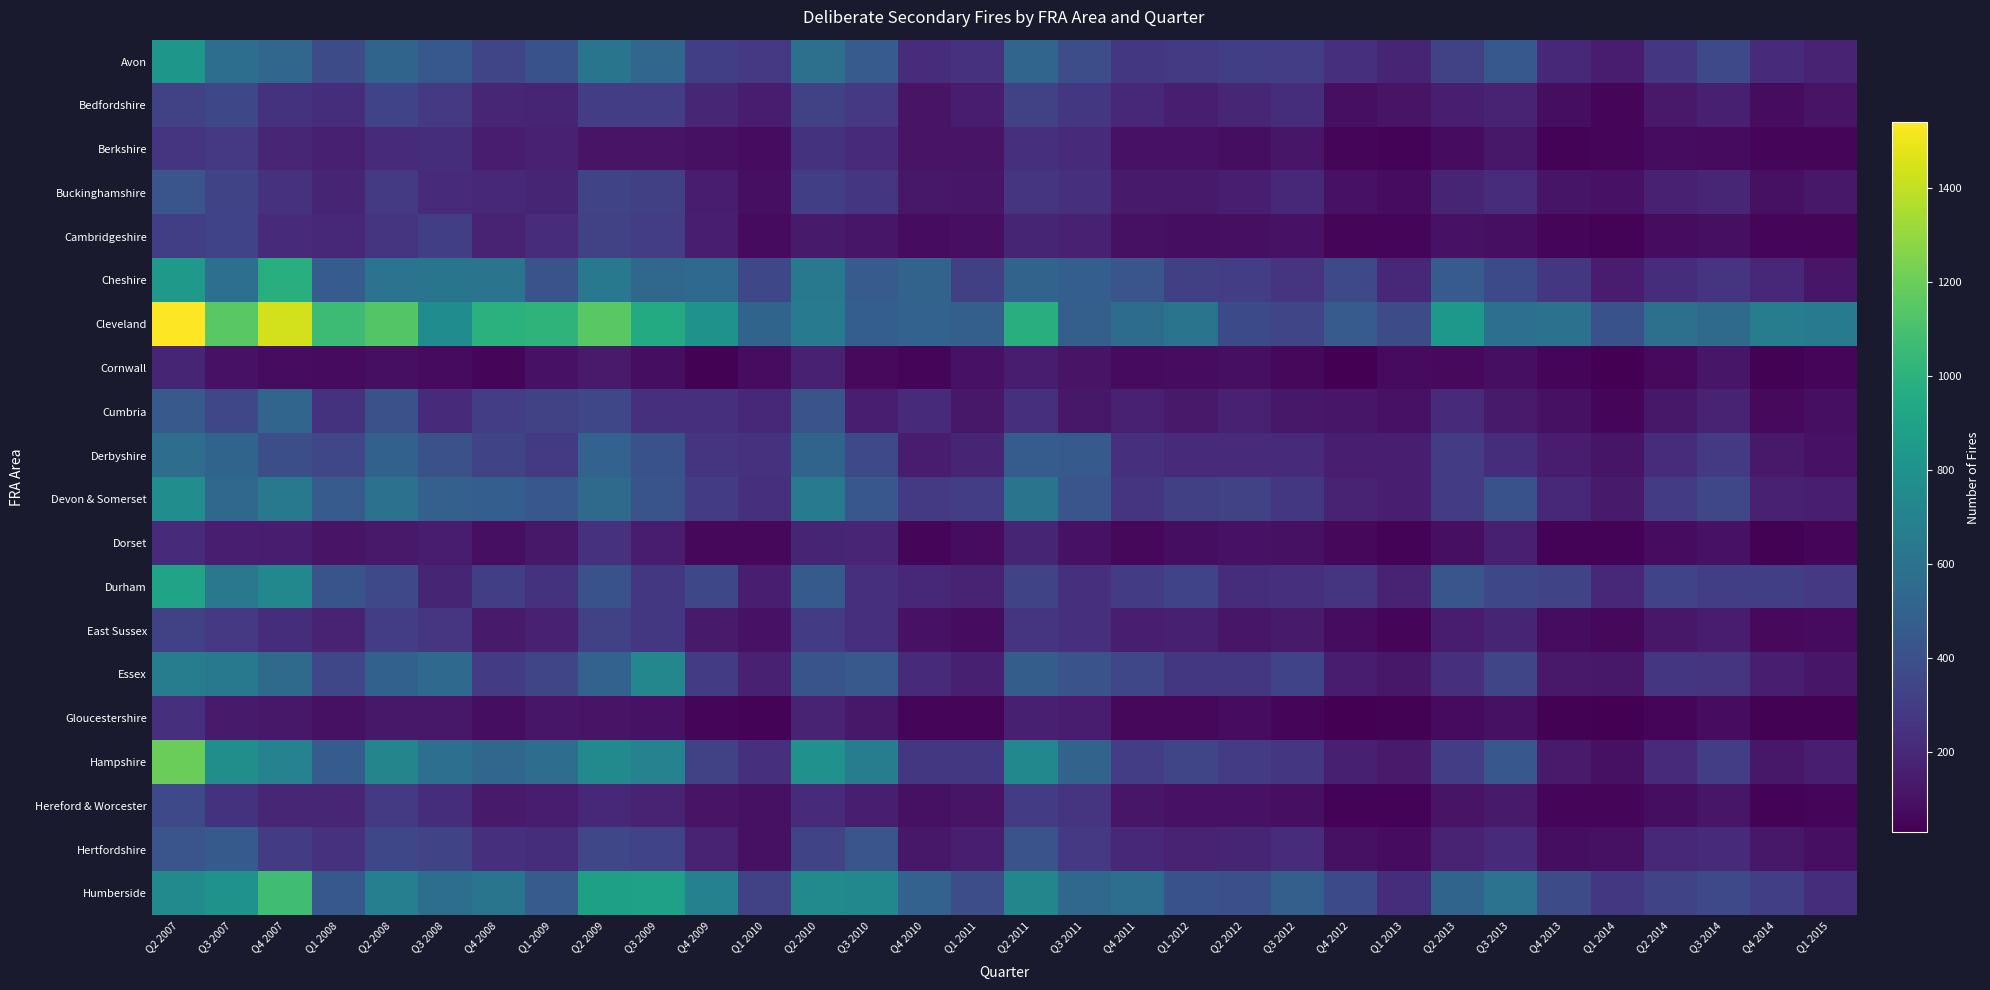

At how many categories does at least one series exceed 826?

11